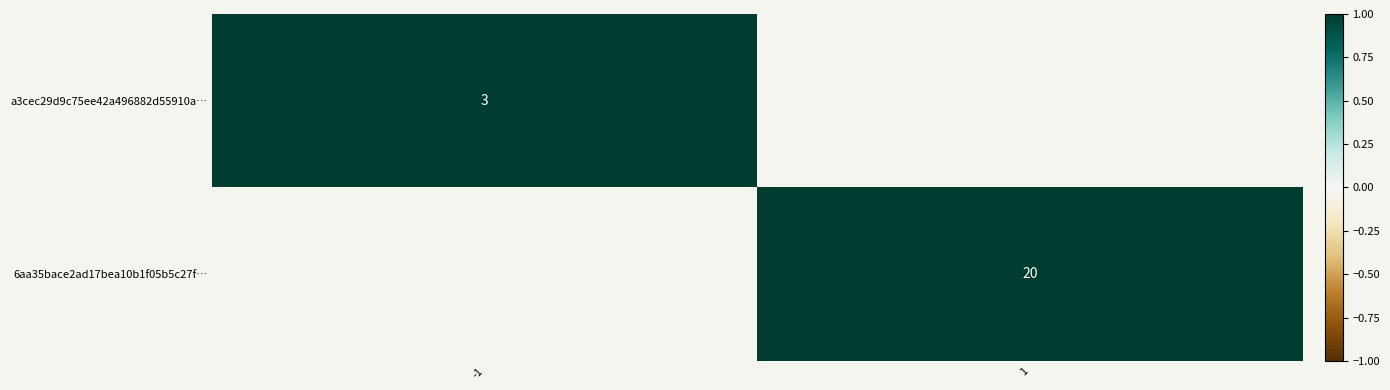

The value of 6aa35bace2ad17bea10b1f05b5c27f… at 1 is 30. True or false?

False